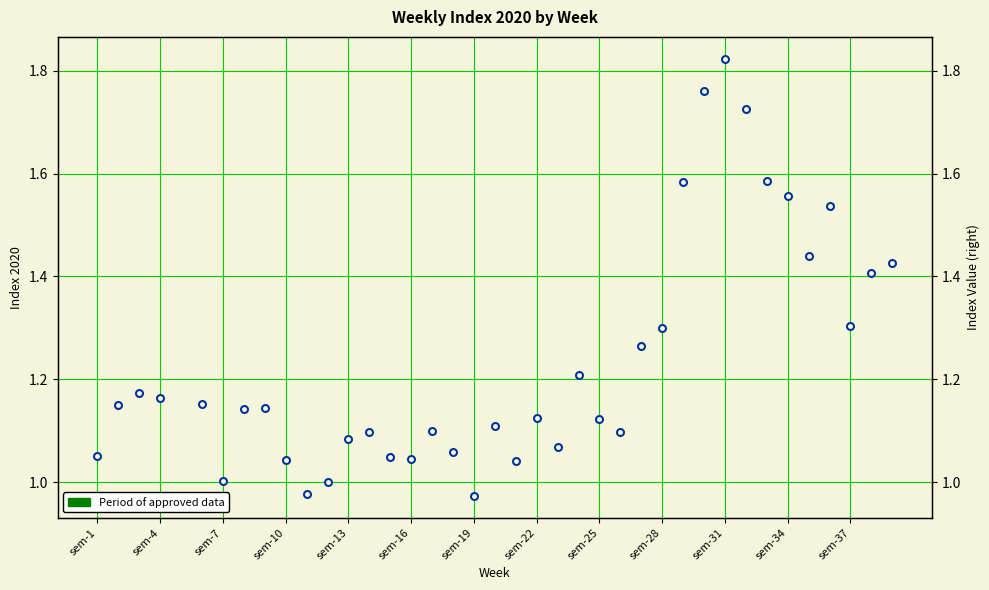

Reading left to right, transcribe all the data shown in this chart.

1.1	1.1	1.2	1.2	1.0	1.2	1.0	1.1	1.1	1.0	1.0	1.0	1.1	1.1	1.0	1.0	1.1	1.1	1.0	1.1	1.0	1.1	1.1	1.2	1.1	1.1	1.3	1.3	1.6	1.8	1.8	1.7	1.6	1.6	1.4	1.5	1.3	1.4	1.4